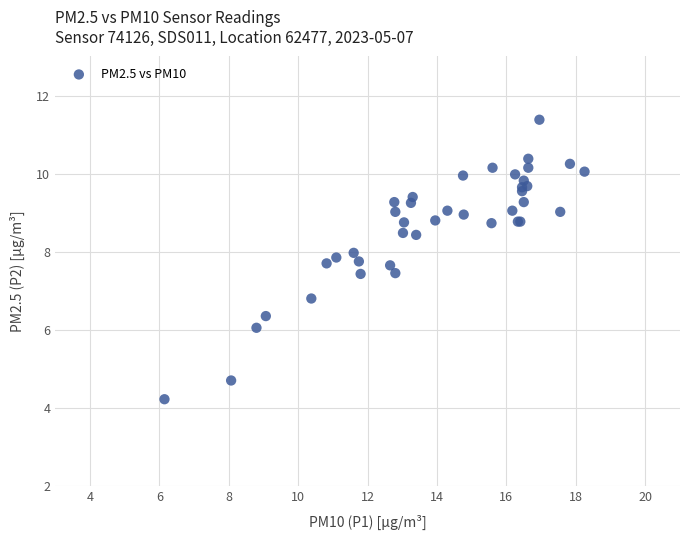

What Y value in the scatter plot is closest to 7?

6.8